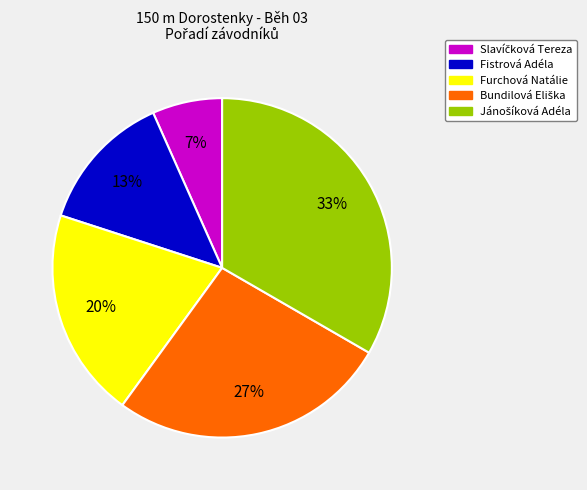

To the nearest percent, what portion does Fistrová Adéla represent?

13%